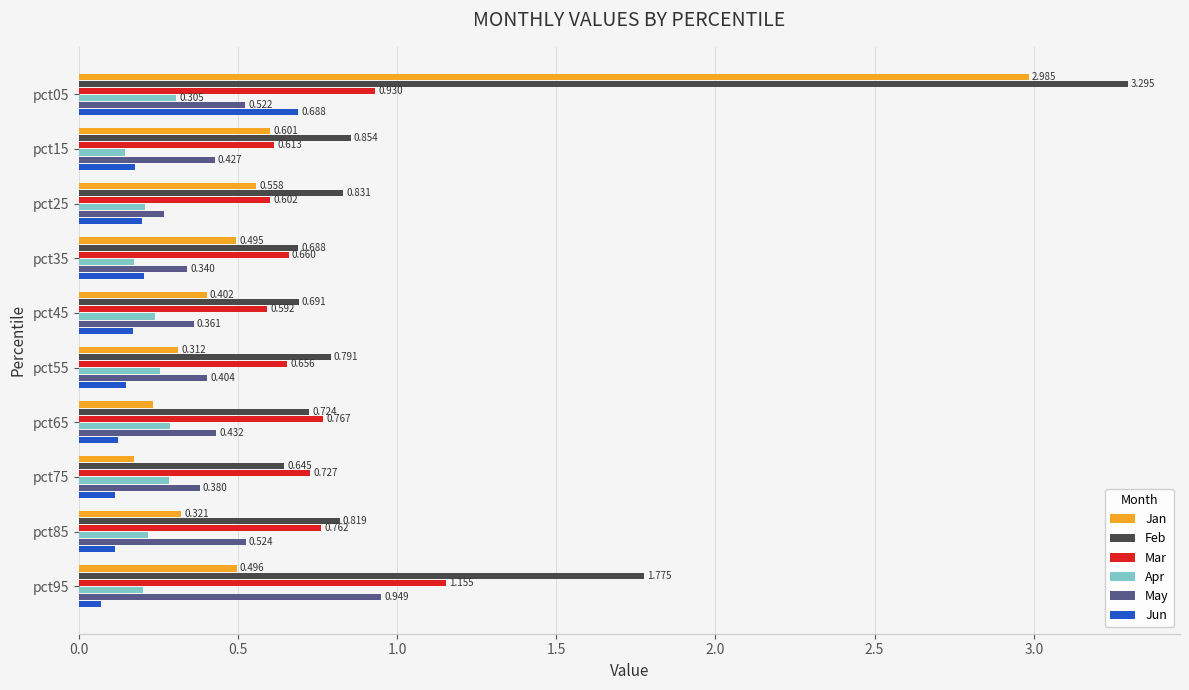

Between pct15 and pct25, which series saw the biggest shift?

May